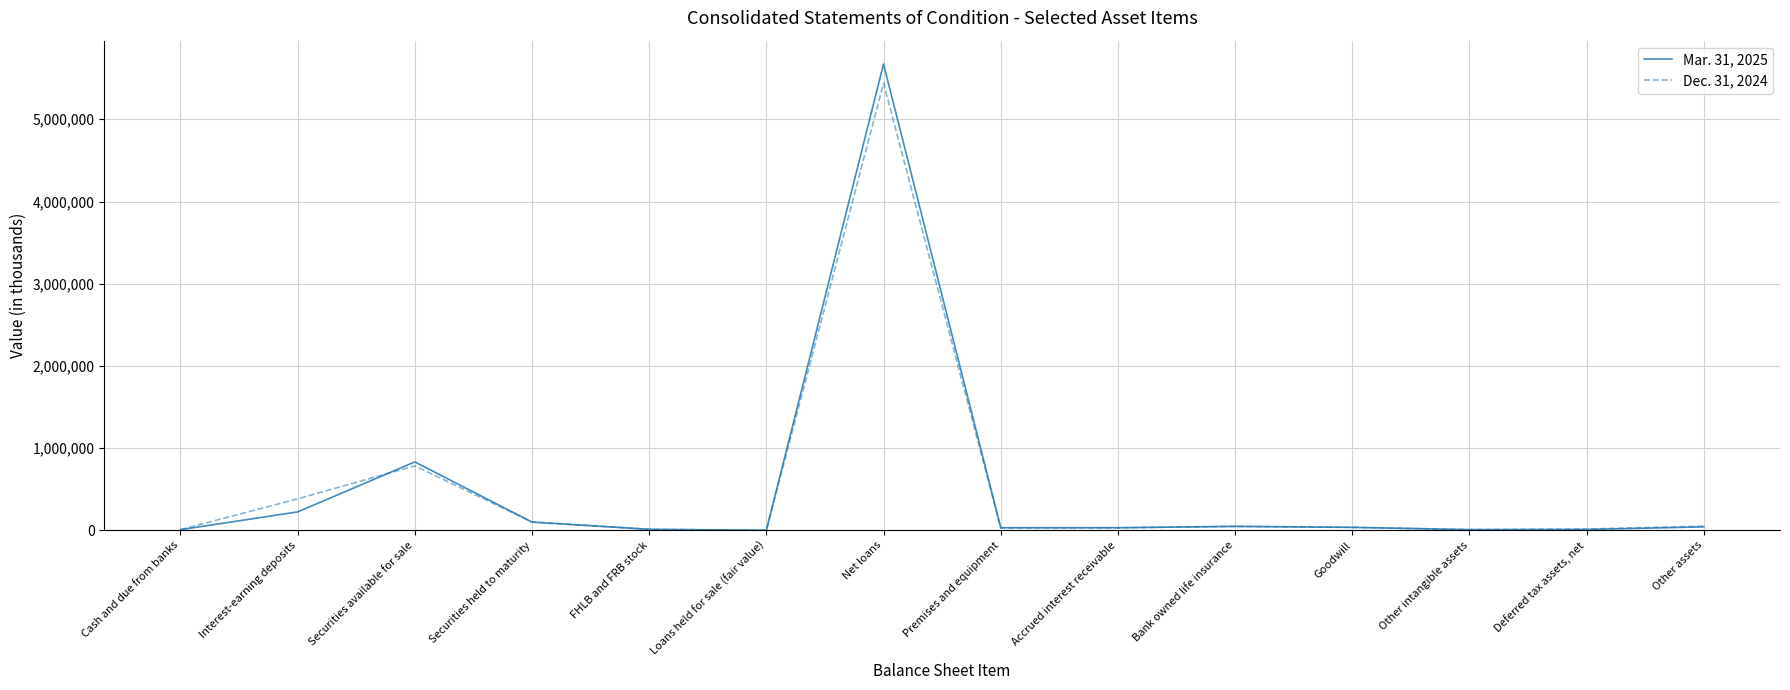

Which series has the widest spread of values?

Mar. 31, 2025